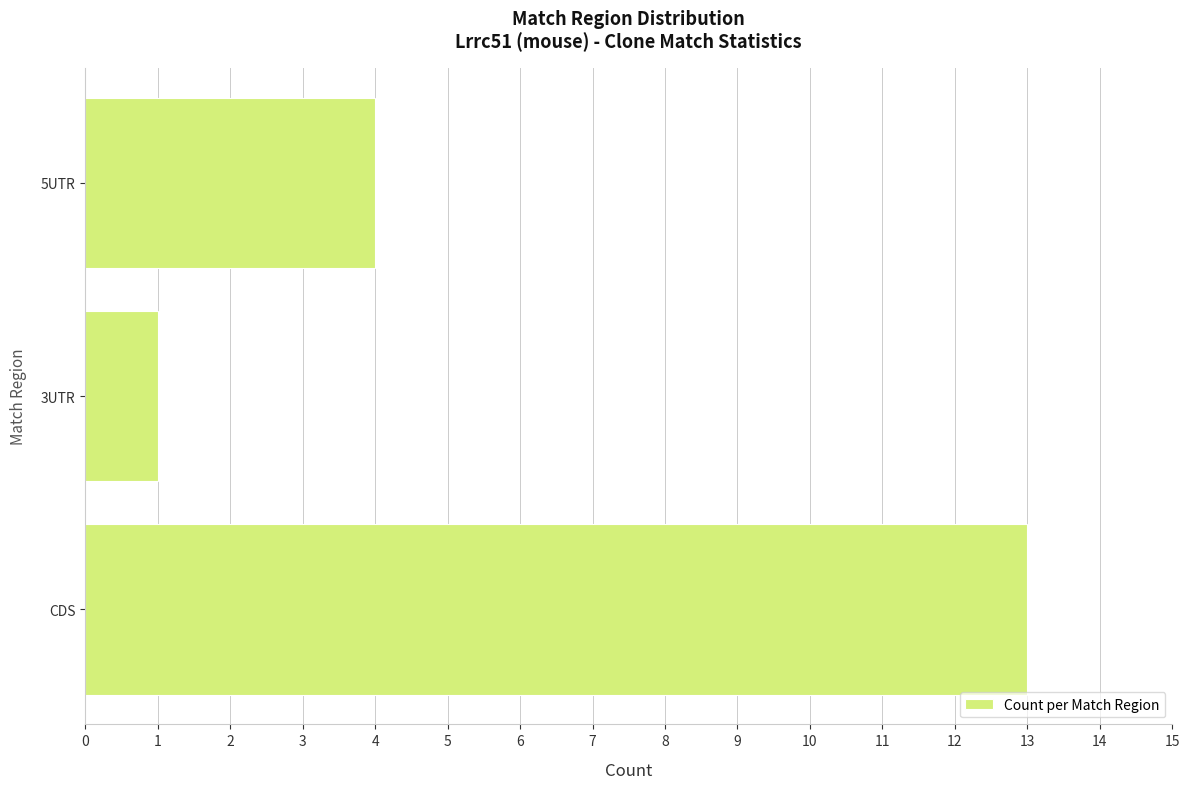

Where is the data nearest to the value 7?

5UTR